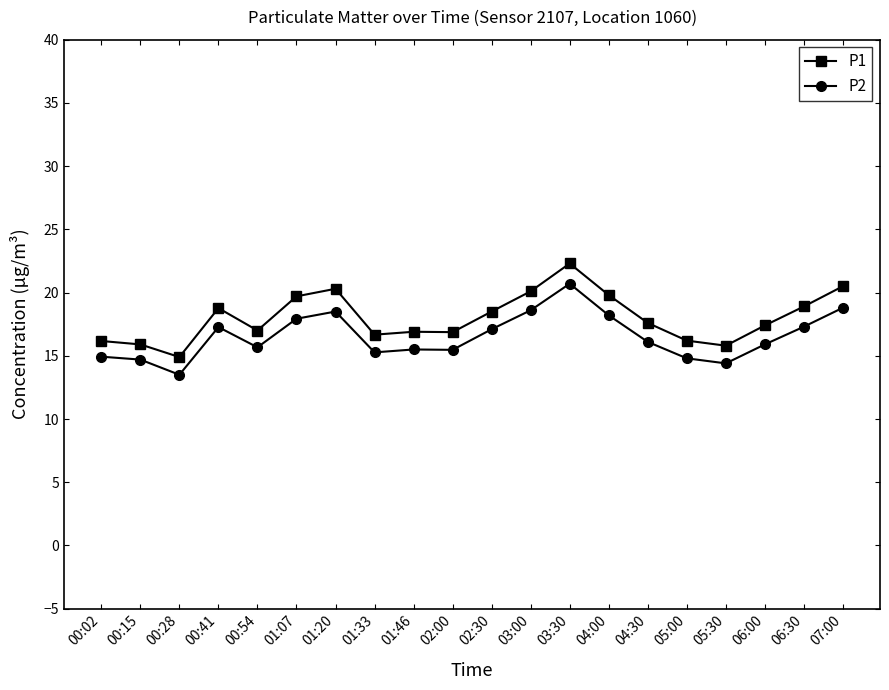

At which category is the sum across all series the highest?

03:30